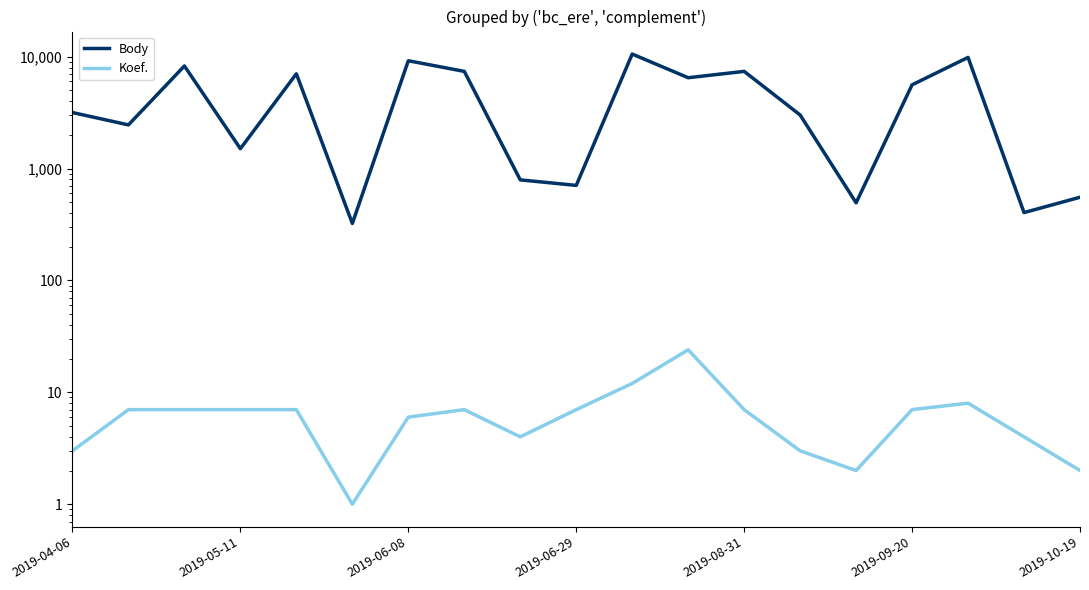

Where is the first local maximum for Koef.?

7